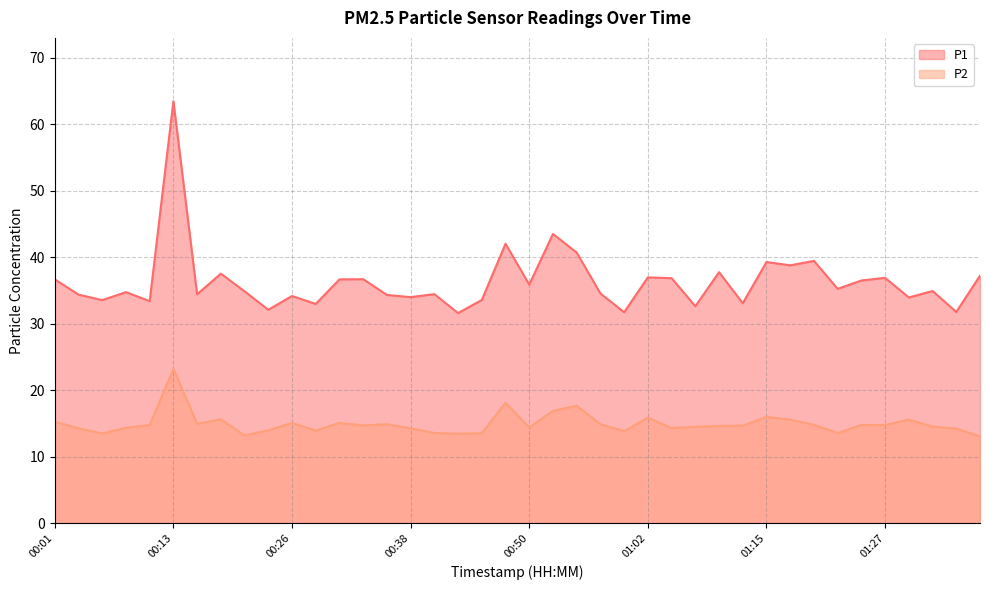

At which category does P1 reach its first local valley?

00:06